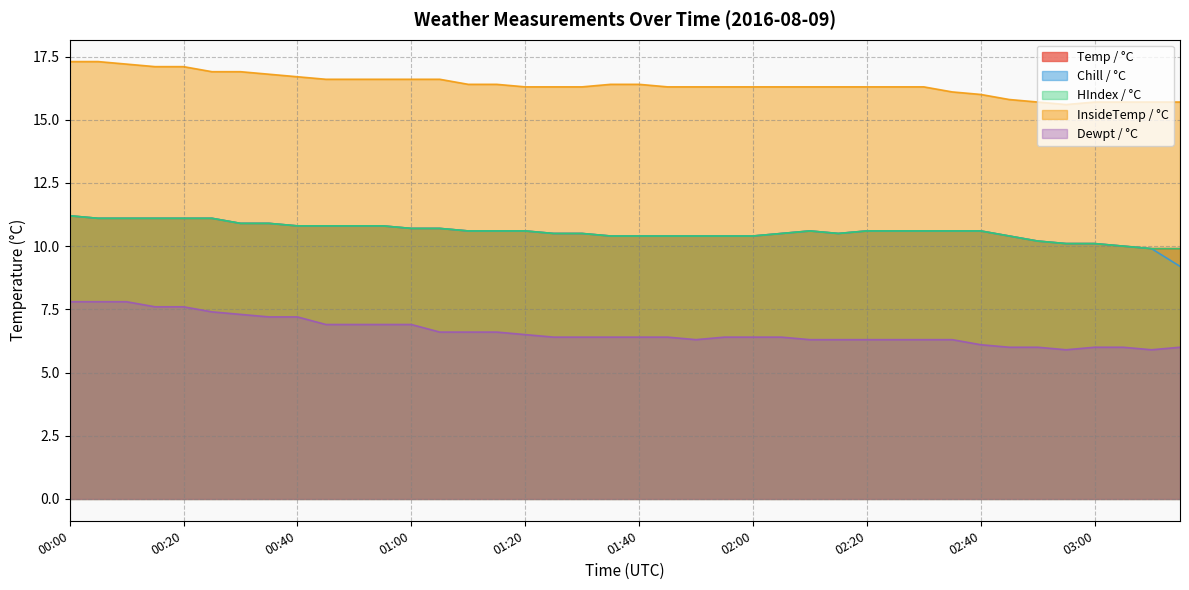

Does the chart have visible grid lines?

Yes